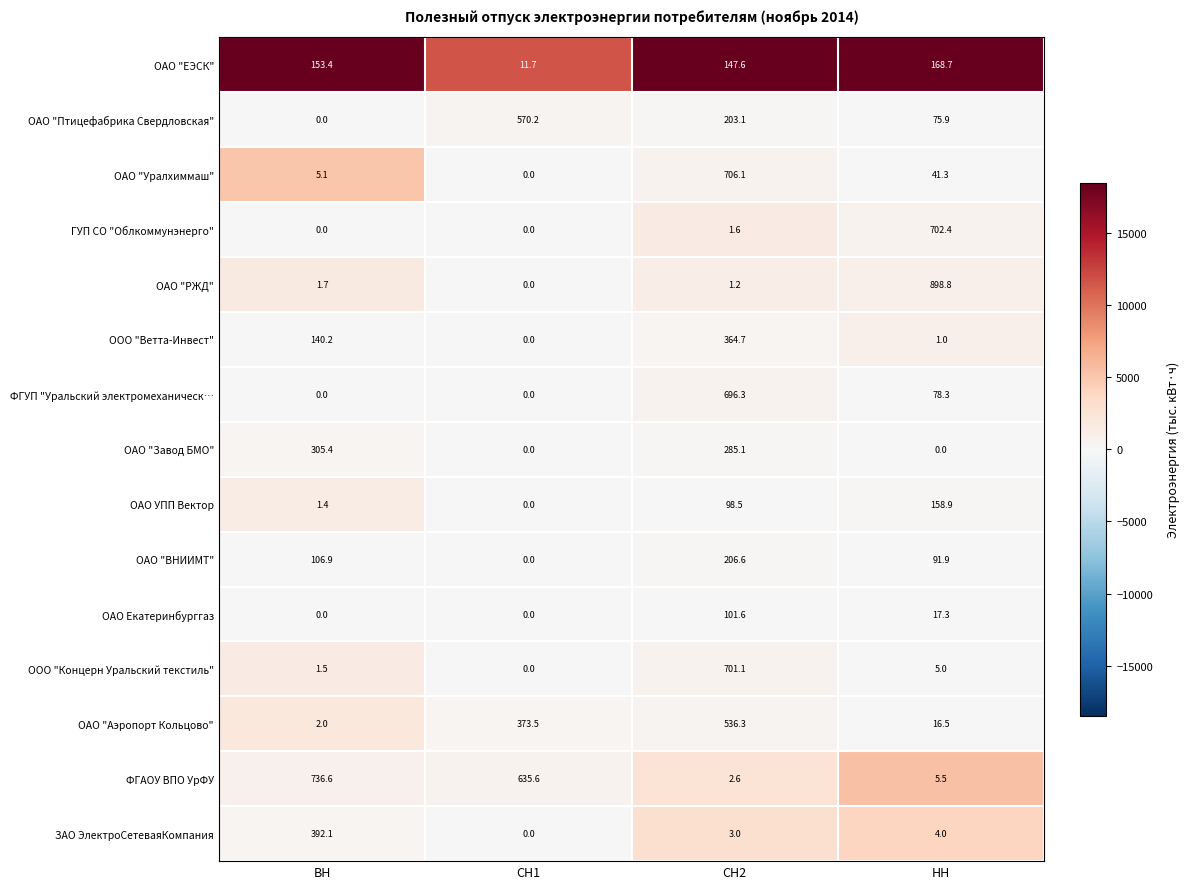

Read the ОАО "ЕЭСК" value at СН2.

147.6